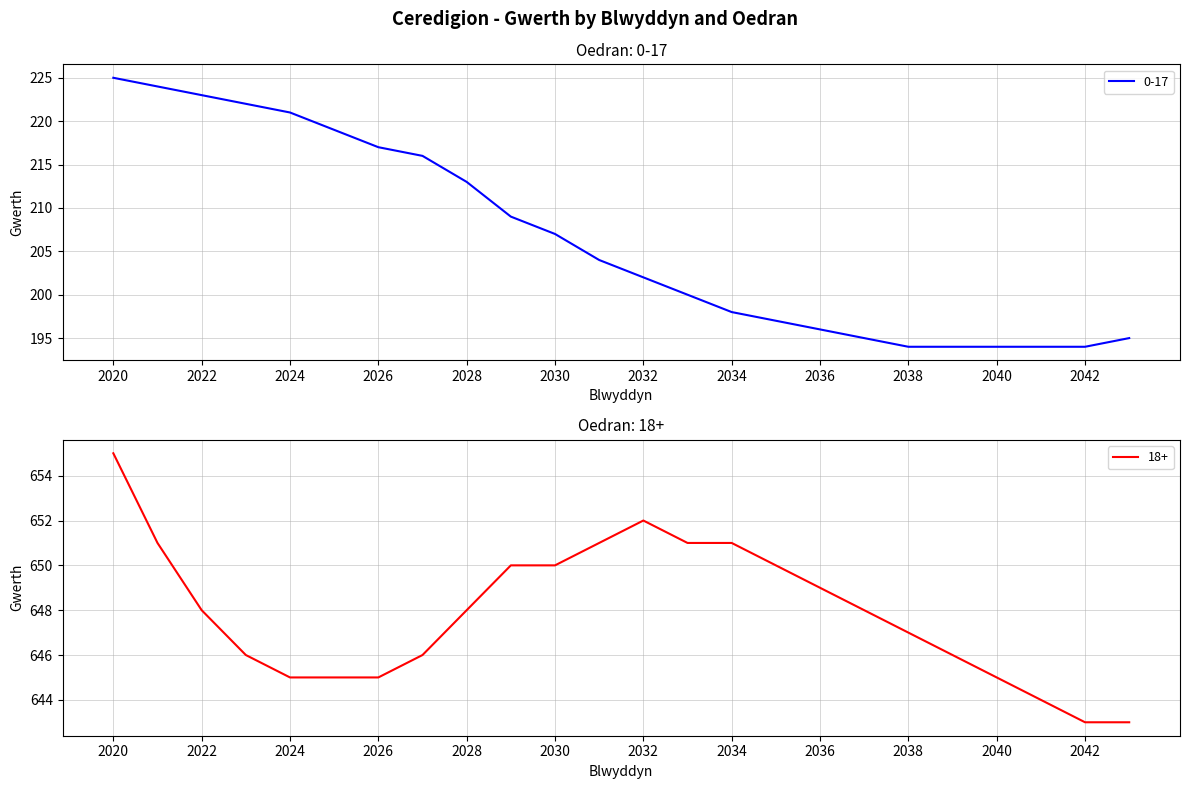

How many values in the 18+ series exceed 648?

10